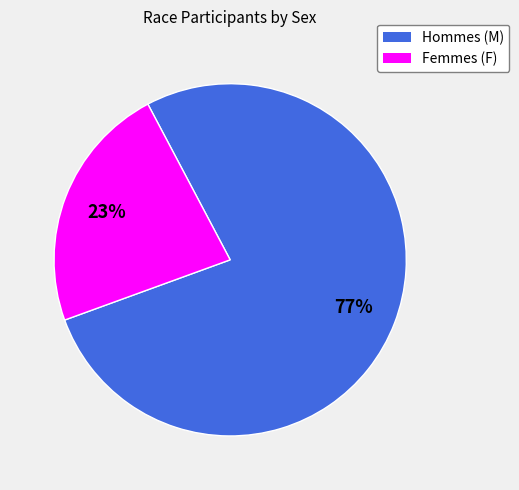

Does any single category account for the majority?

Yes